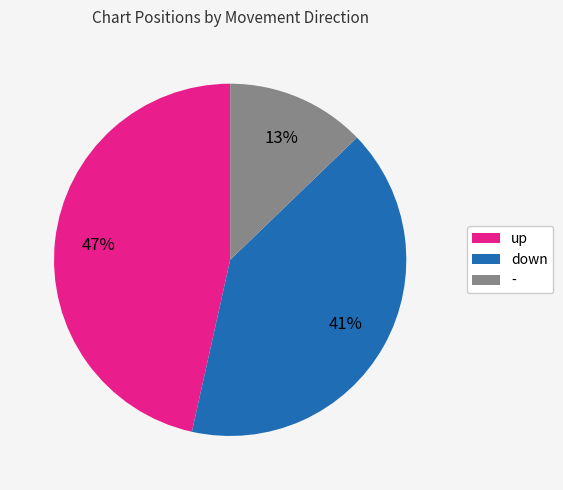

Is - the majority of the pie?

No